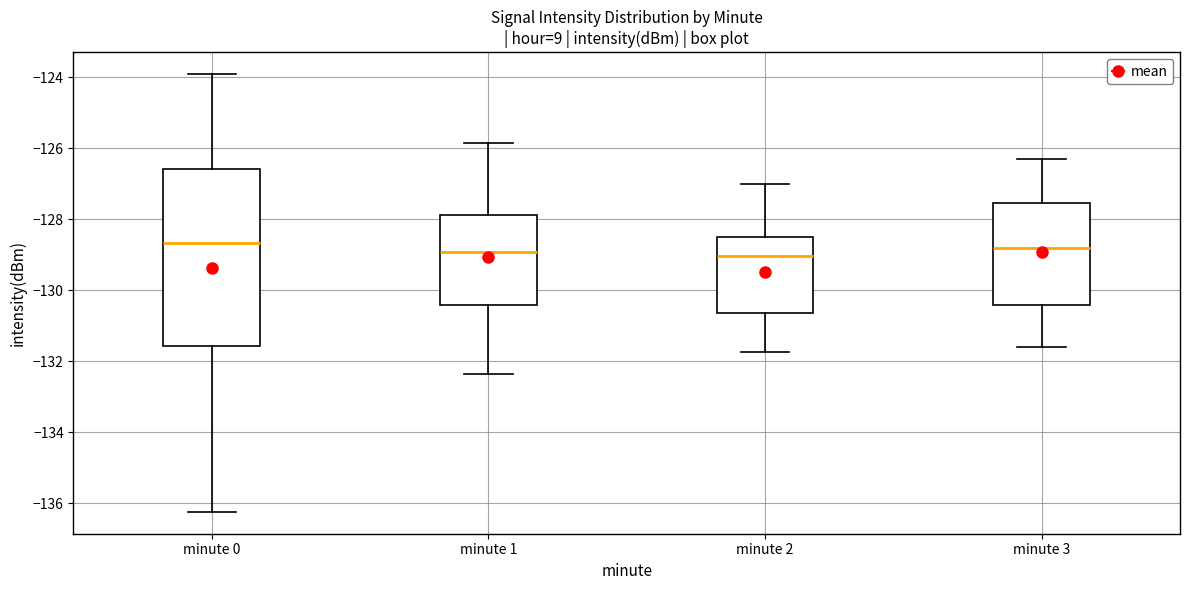

Reading left to right, transcribe this box plot: for each box, give where its median line is, the range the box spans, and where its two whiskers end, as read against the y-axis. The values are not printed on the chart, so give them approximately, as read against the axis.

minute 0: median -128.6, box -131.6 to -126.6, whiskers -136.2 to -124.0
minute 1: median -129.0, box -130.4 to -127.8, whiskers -132.4 to -125.8
minute 2: median -129.0, box -130.6 to -128.6, whiskers -131.8 to -127.0
minute 3: median -128.8, box -130.4 to -127.6, whiskers -131.6 to -126.2